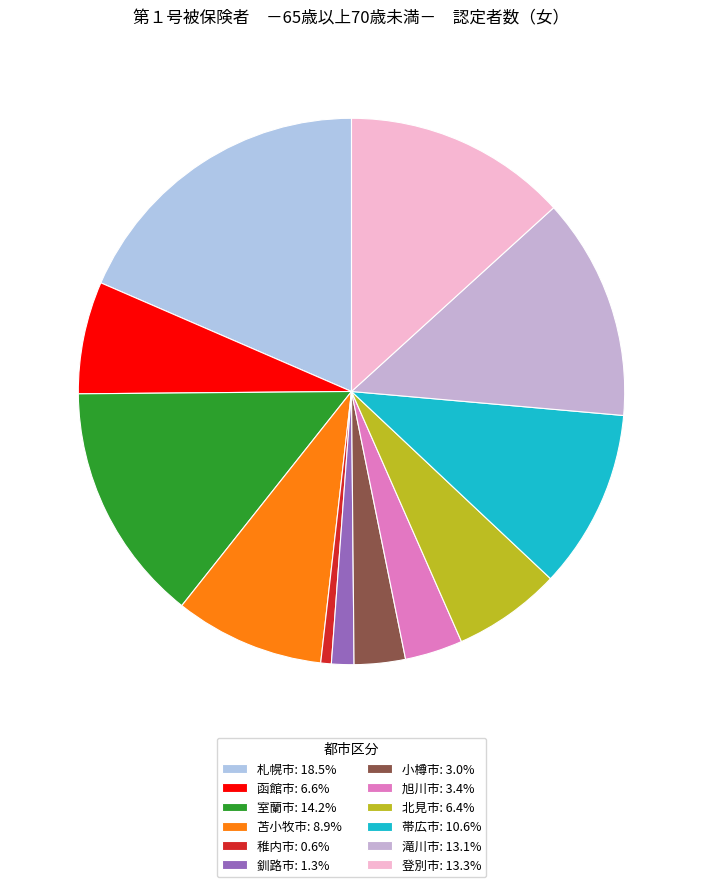

To the nearest percent, what percentage of the pie is 函館市?

7%